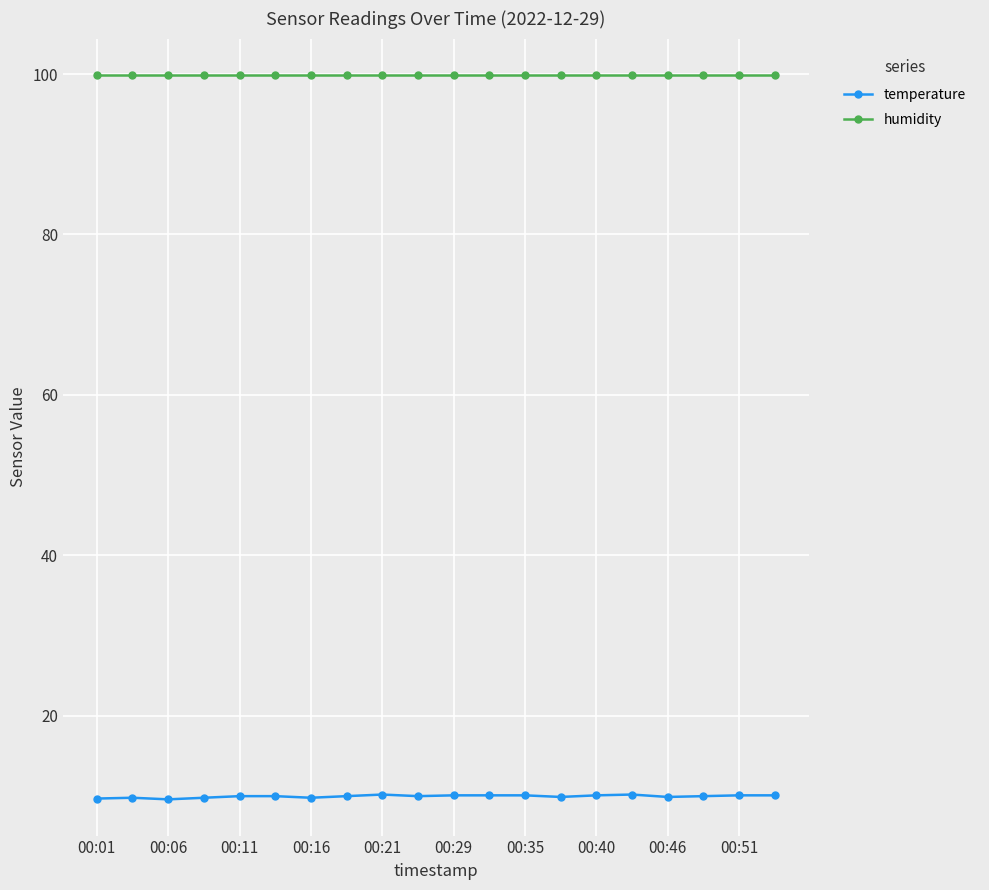

True or false: temperature has more than 0 interior local peaks.

True